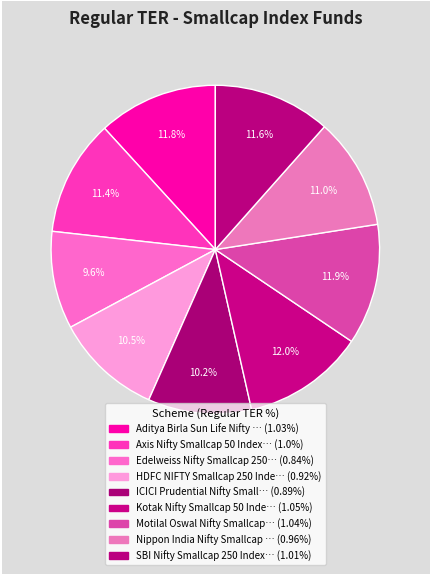

Rank the categories by value from lowest to highest.

Edelweiss Nifty Smallcap 250 Index Fund, ICICI Prudential Nifty Smallcap 250, HDFC NIFTY Smallcap 250 Index Fund, Nippon India Nifty Smallcap 250, Axis Nifty Smallcap 50 Index Fund, SBI Nifty Smallcap 250 Index Fund, Aditya Birla Sun Life Nifty Smallcap 50, Motilal Oswal Nifty Smallcap 250, Kotak Nifty Smallcap 50 Index Fund